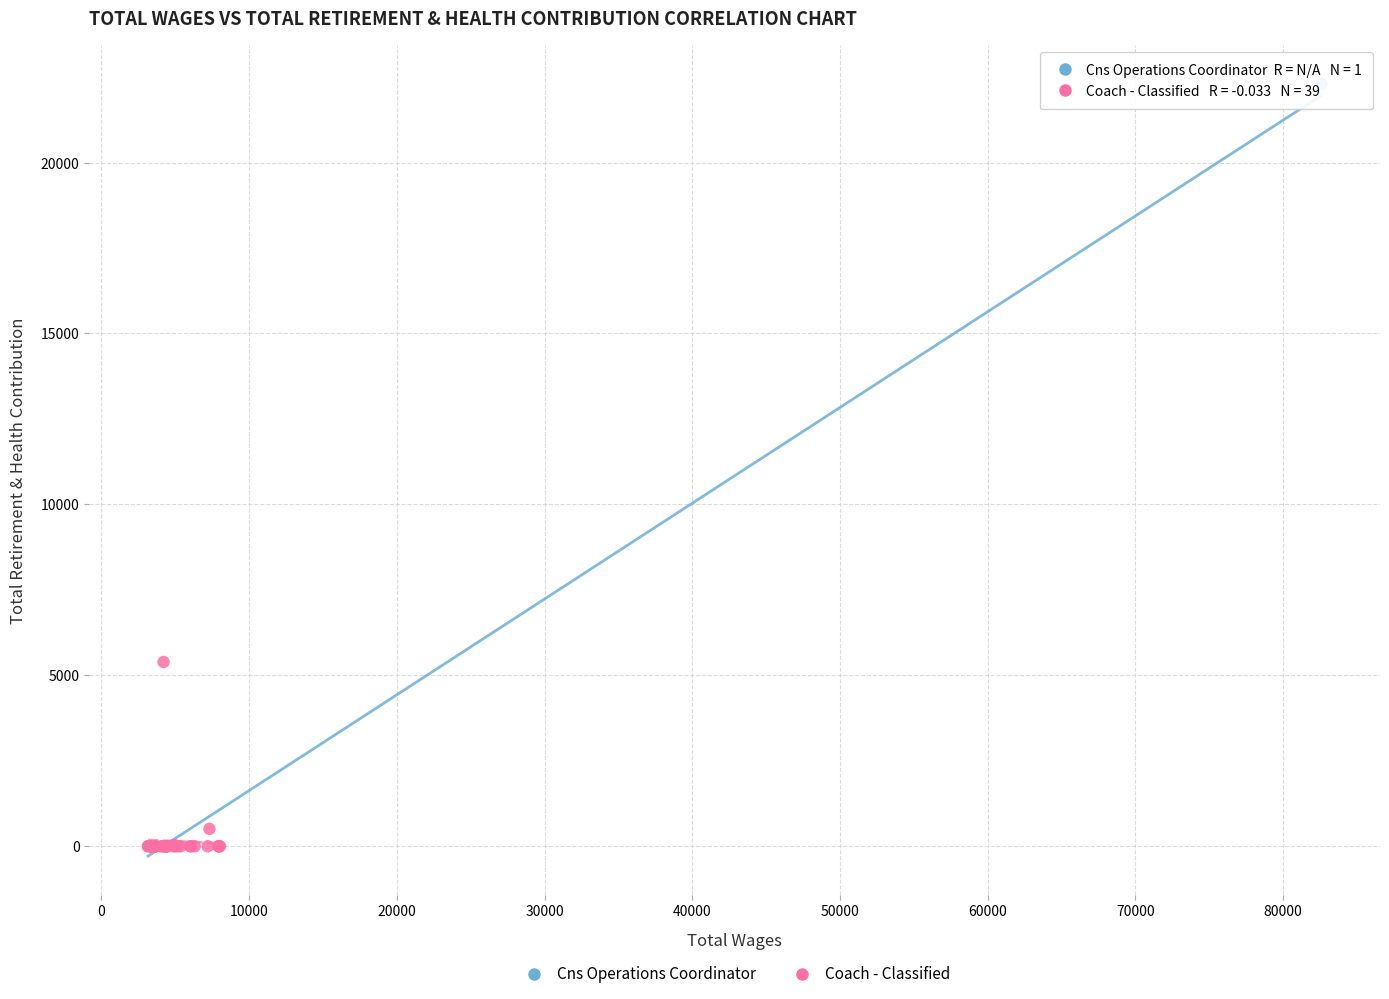

What are all the series names shown in the legend?

Cns Operations Coordinator, Coach - Classified